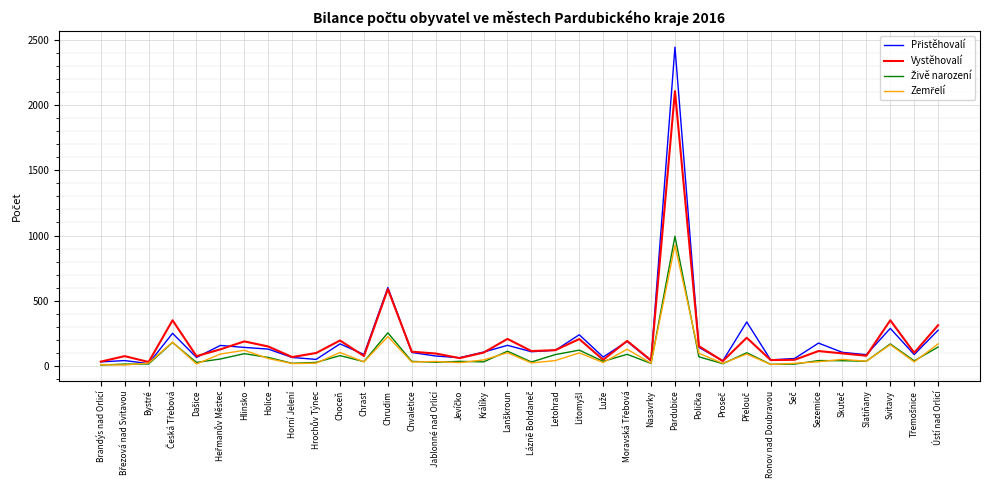

At which category is the sum across all series the highest?

Pardubice